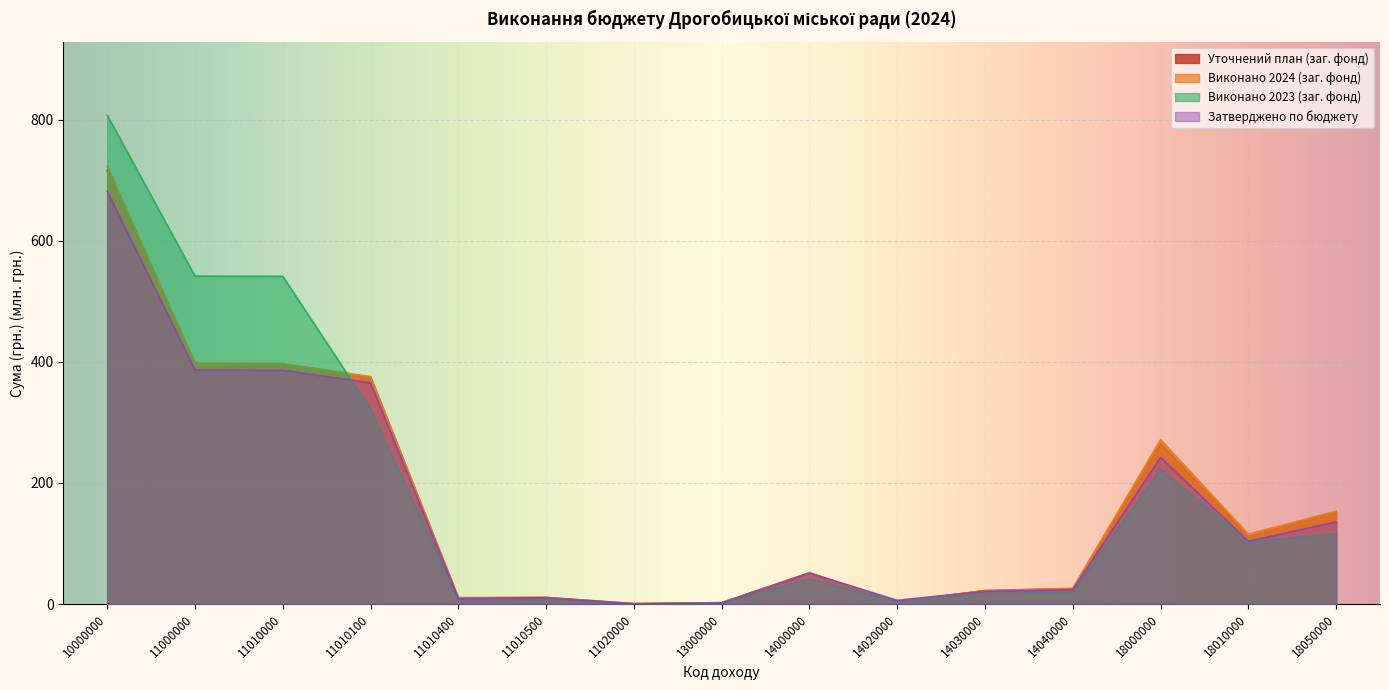

What is the value of the Затверджено по бюджету point at the 5th from the left?

8.8